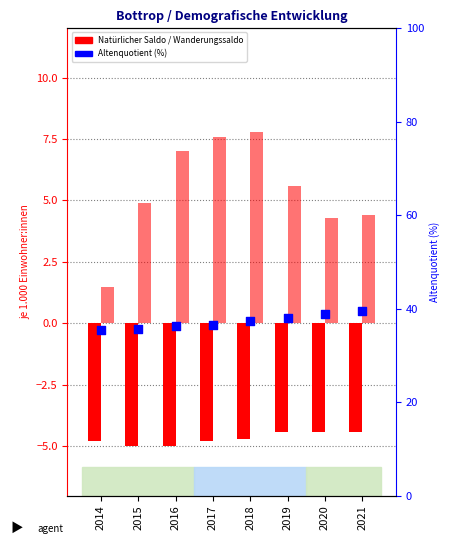

Which series has the largest total across all categories?

Altenquotient (%)